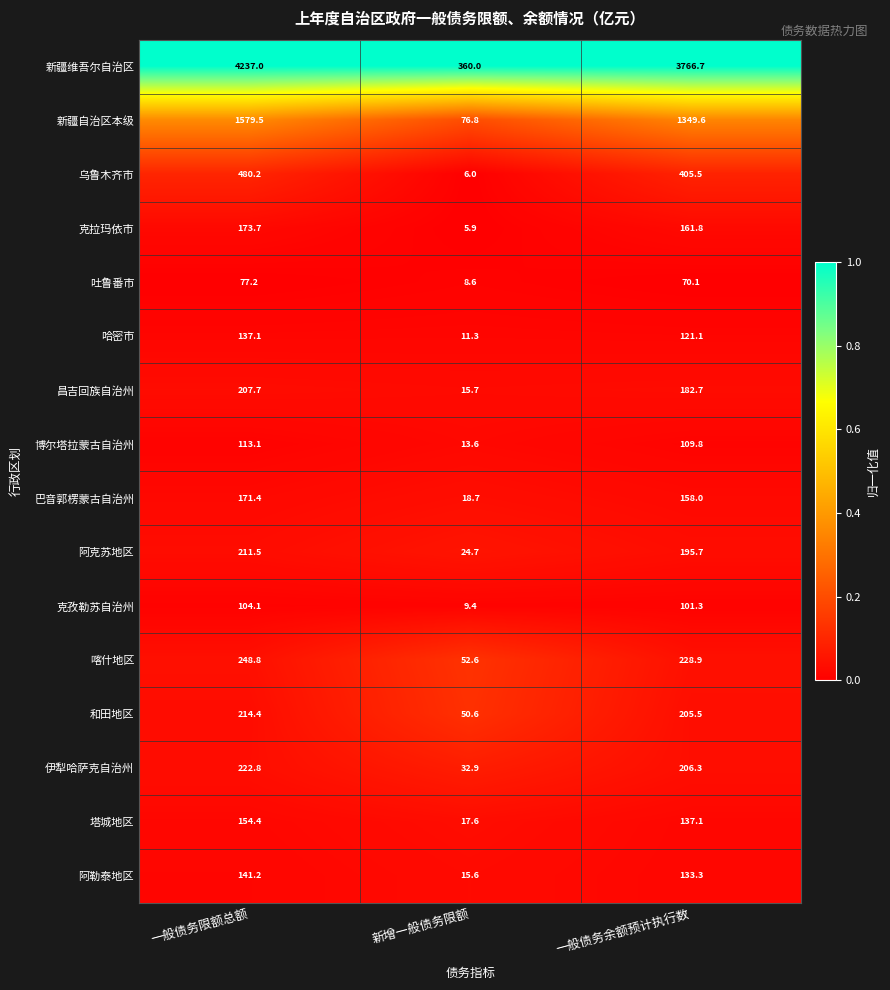

At which category is the sum across all series the highest?

一般债务限额总额